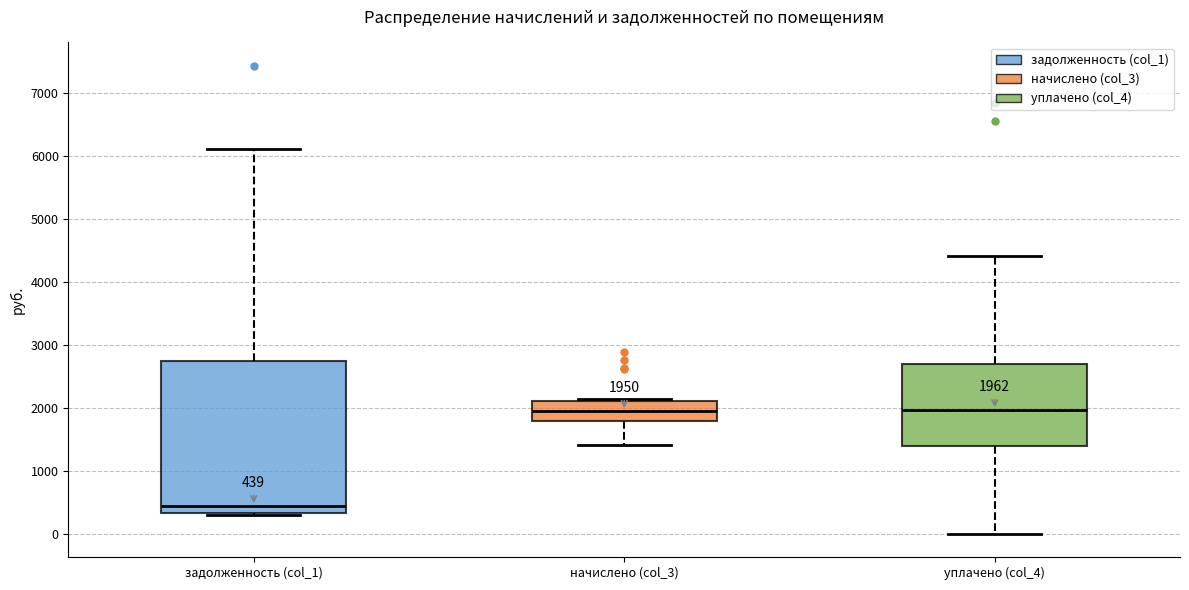

Which box has the lowest median line?

задолженность (col_1)